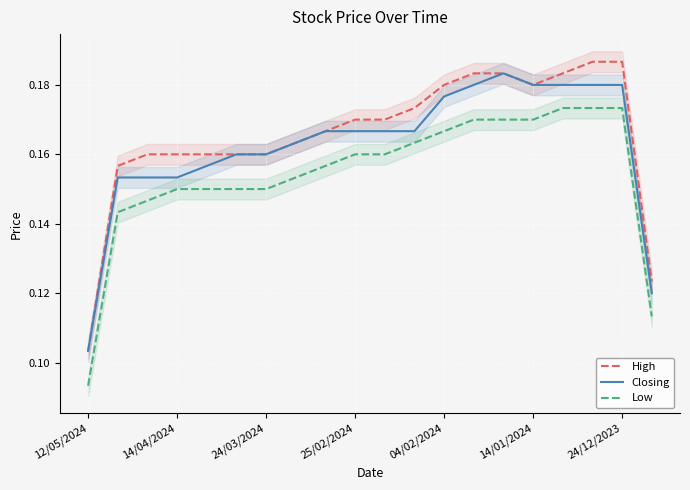

Rank the series by their maximum value, from lowest to highest.

Low, Closing, High